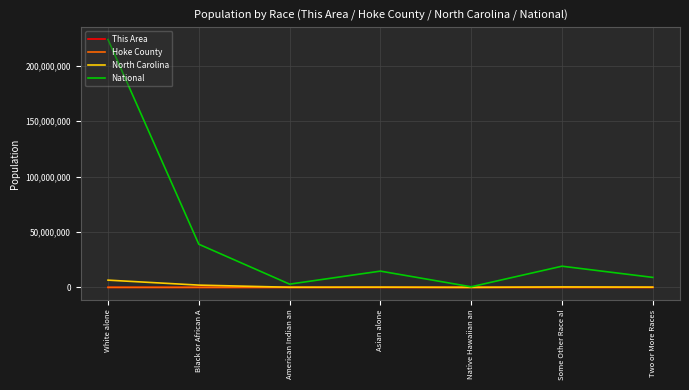

At which label does National reach its peak?

White alone